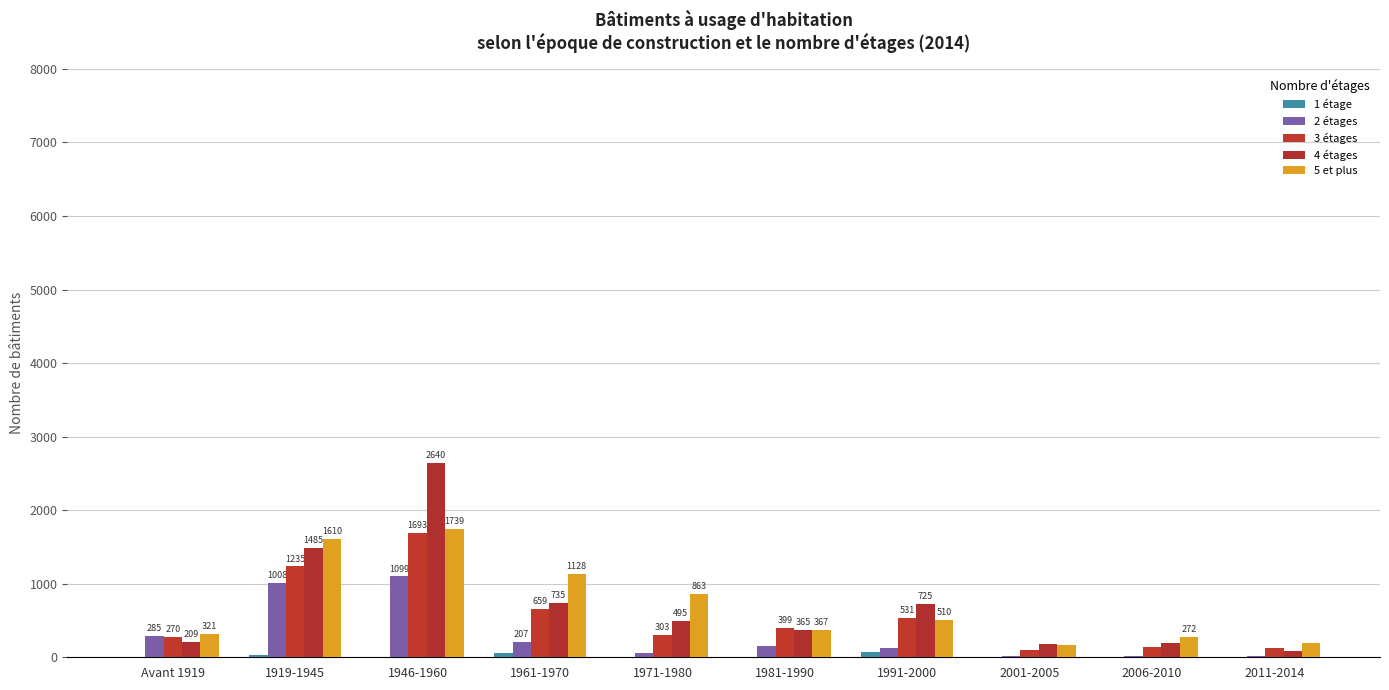

Are the bars horizontal?

No